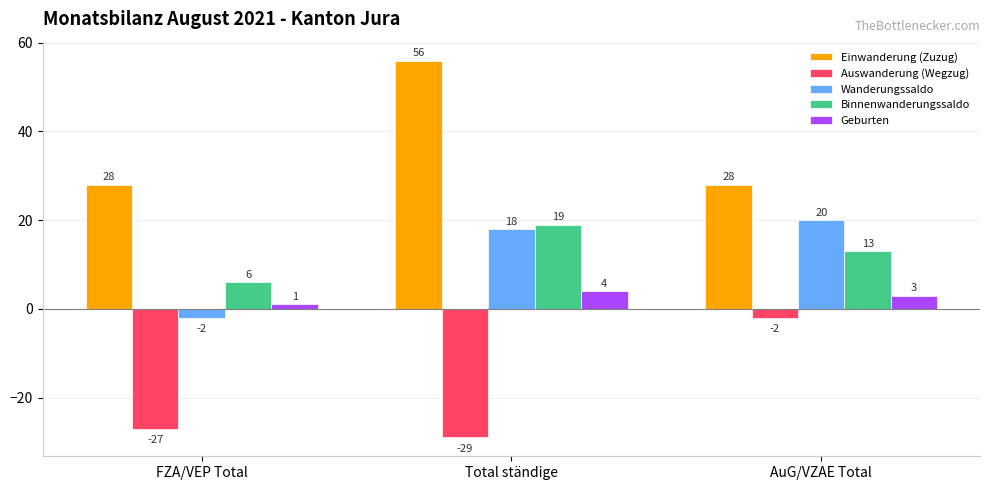

How many bars are there in total?

15